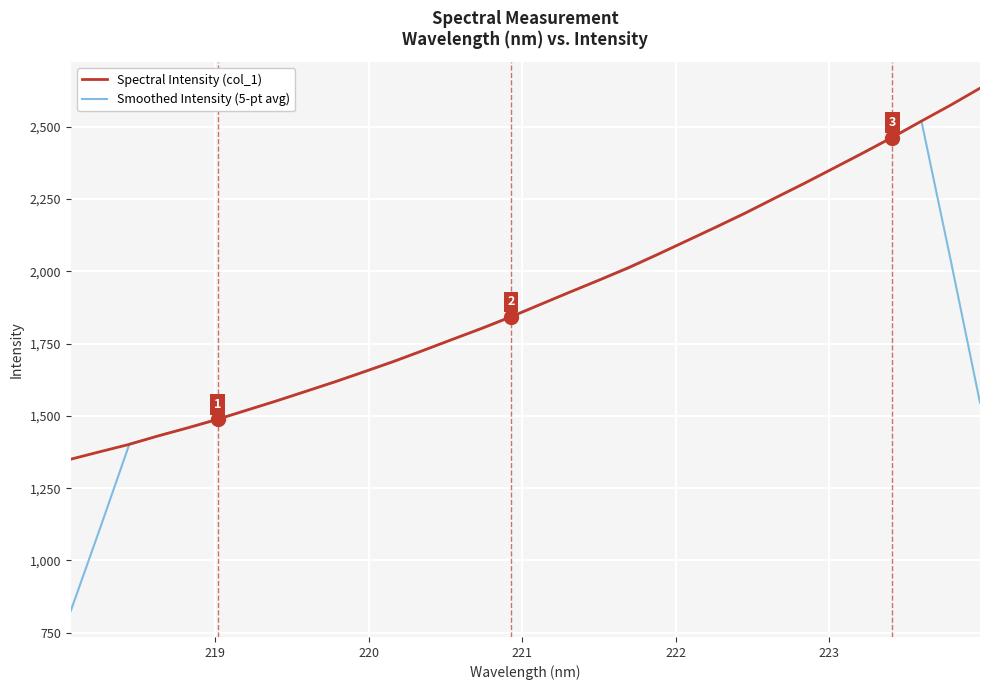

Which series has the largest total across all categories?

Spectral Intensity (col_1)